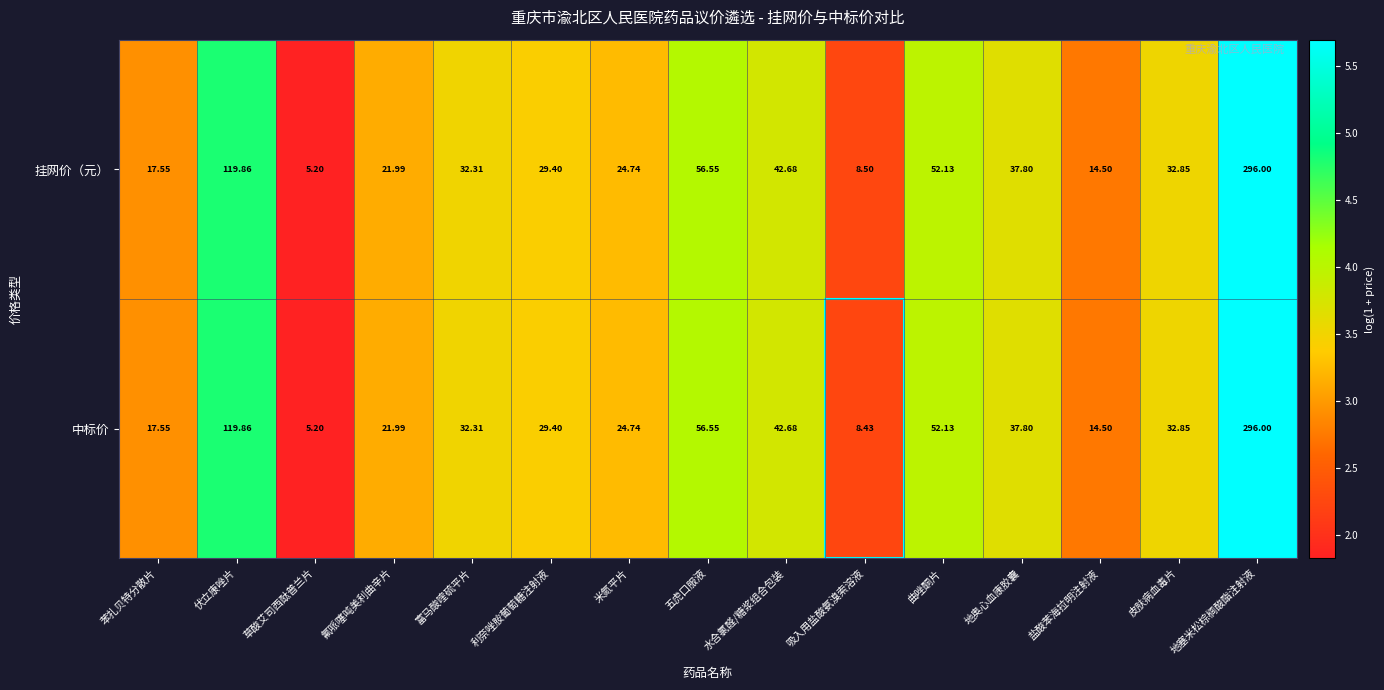

Is the value of 挂网价（元） at 盐酸苯海拉明注射液 greater than the value of 中标价 at 伏立康唑片?

No